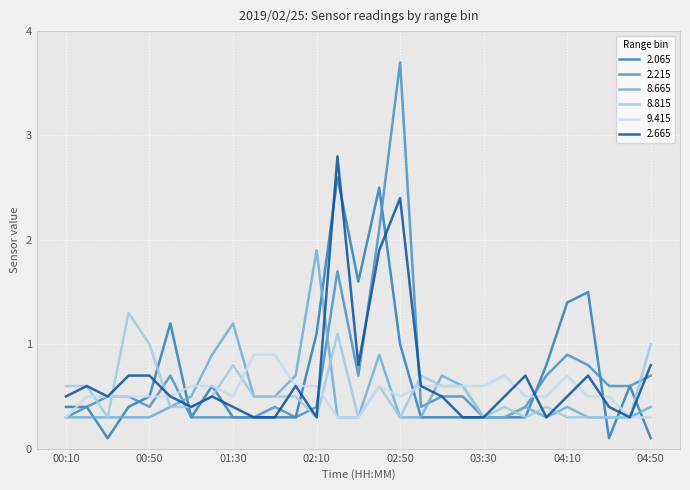

What is the greatest value displayed?

3.7